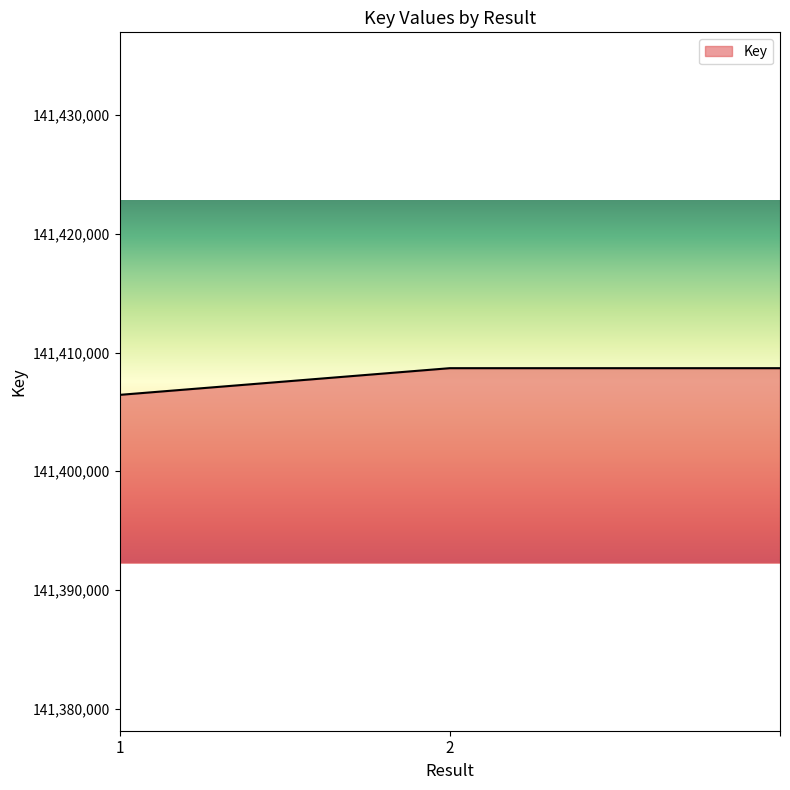

What is the maximum value shown in the chart?

141408681